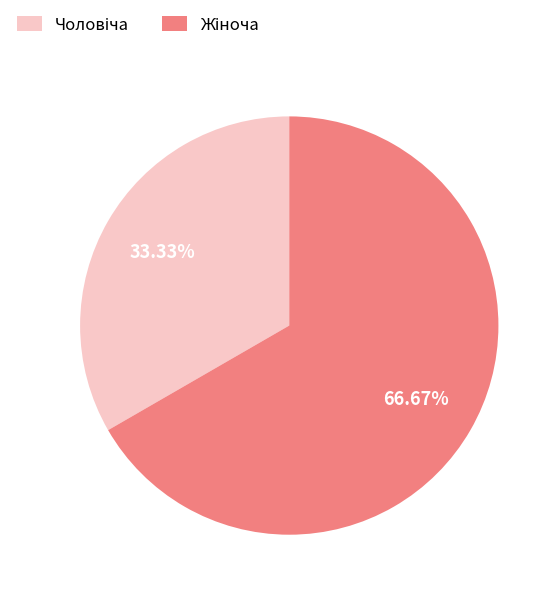

Does any single category account for the majority?

Yes